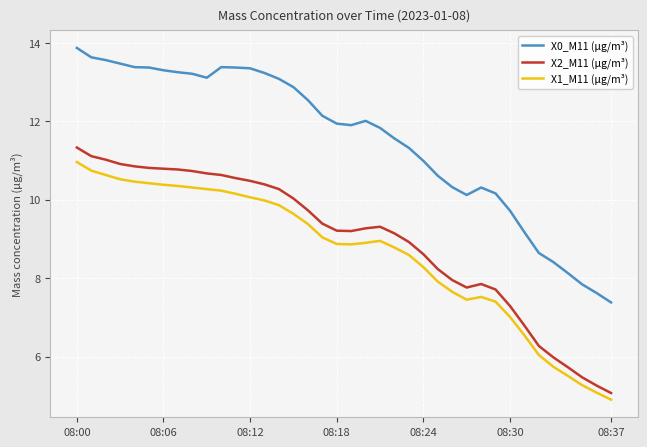

What is the average value of the X2_M11 (μg/m³) series?

9.0